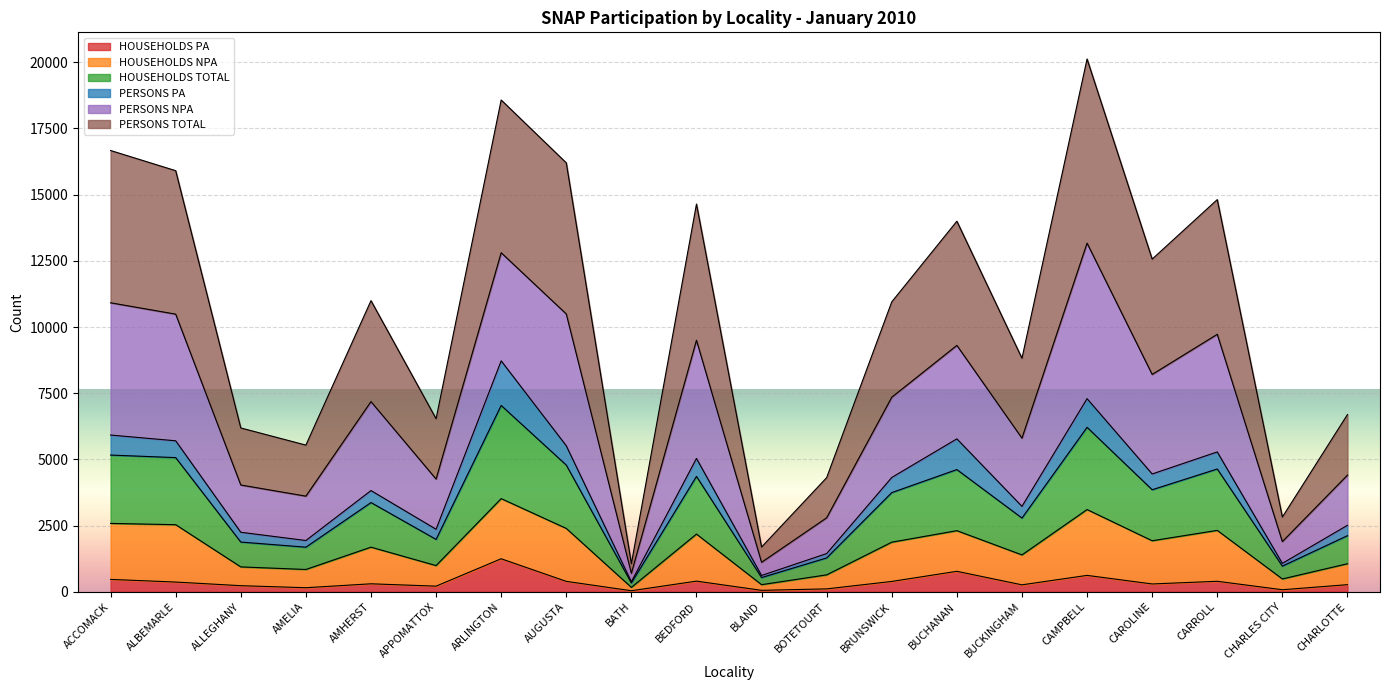

At which category is the sum across all series the highest?

CAMPBELL